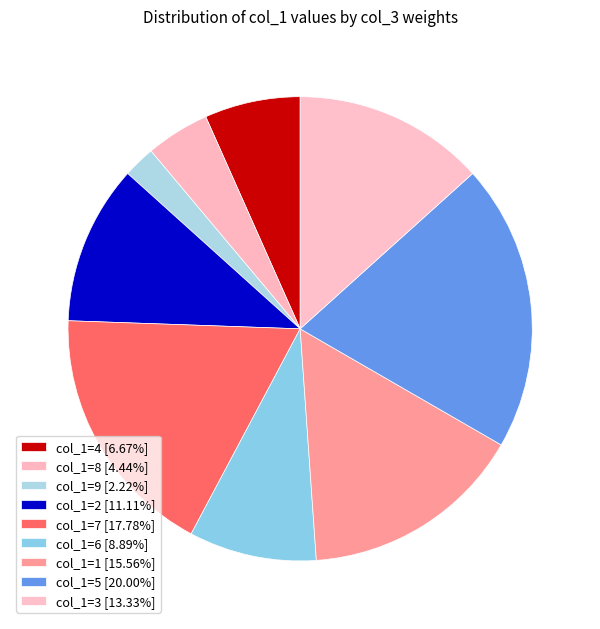

Count the number of slices in the pie.

9